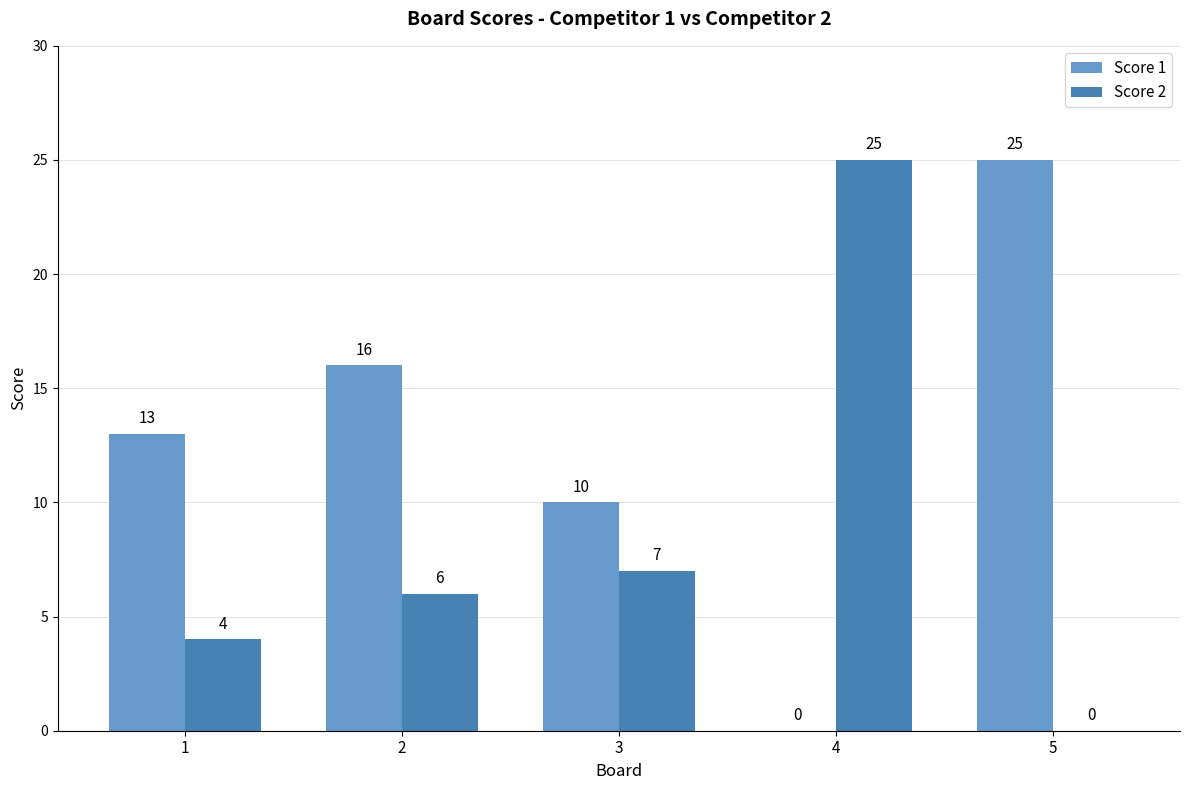

What are all the series names shown in the legend?

Score 1, Score 2